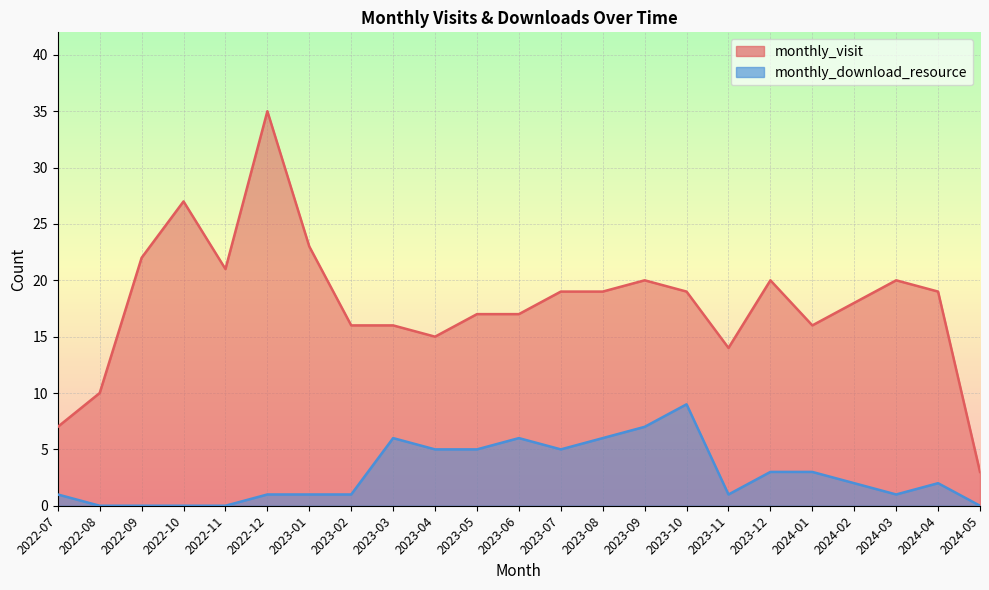

How many lines are shown in the chart?

2